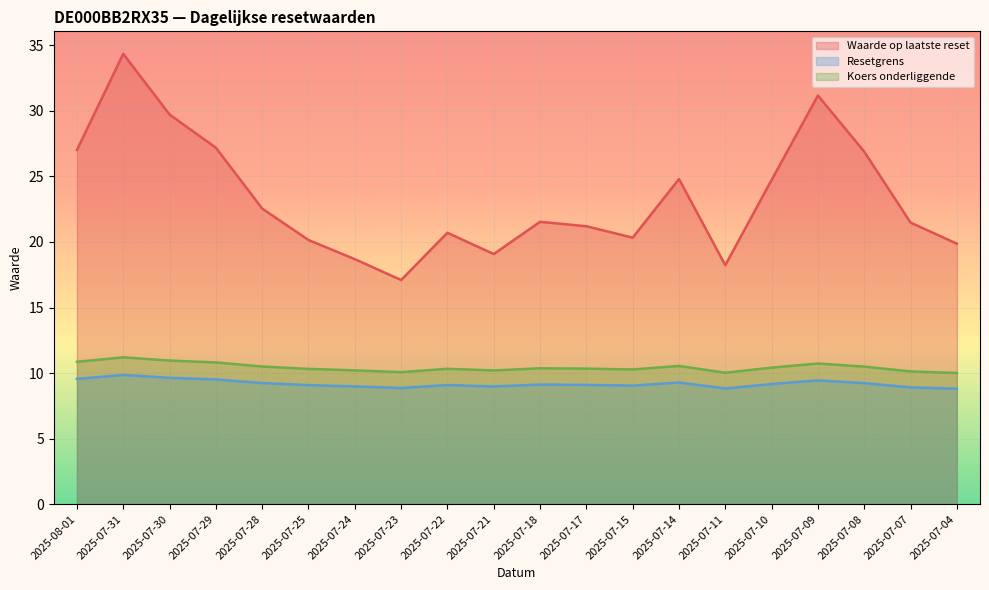

What is the label of the 14th point from the right?

2025-07-24